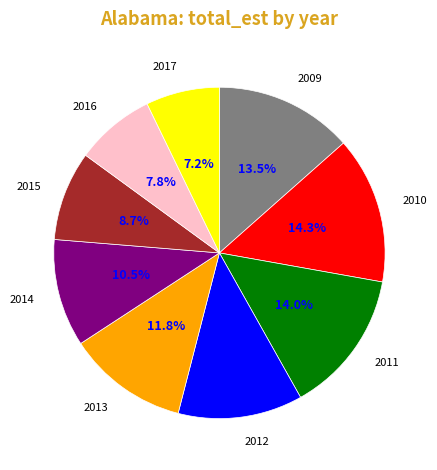

What is the smallest slice in the pie chart?

2017